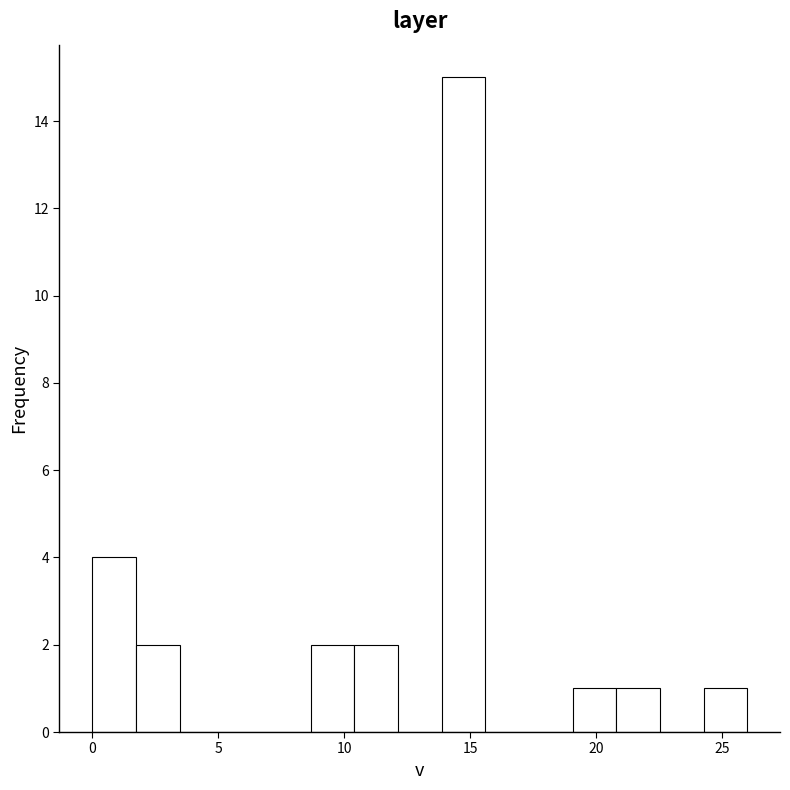

Read against the x-axis, roughly where is the centre of the tallest bar?

14.5